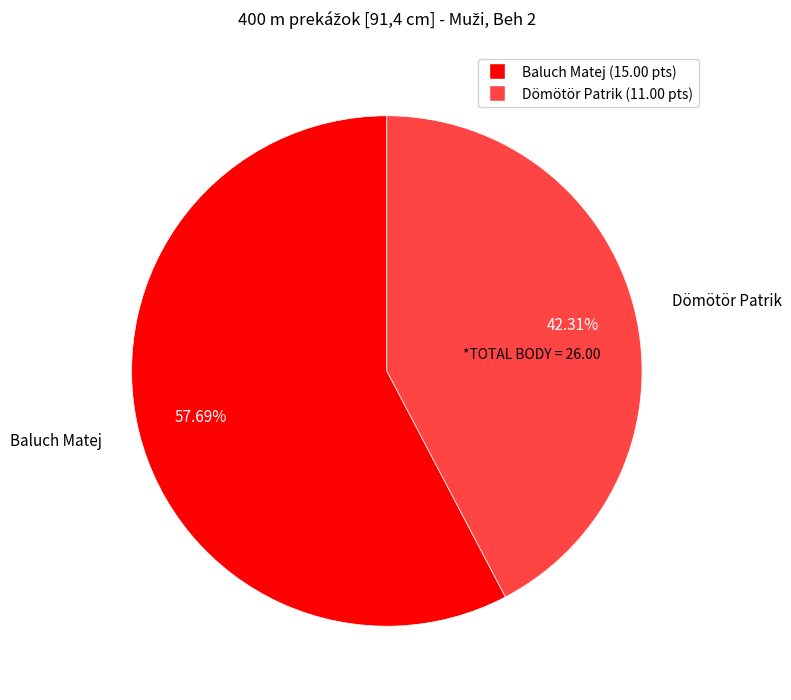

How many segments does this pie chart have?

2